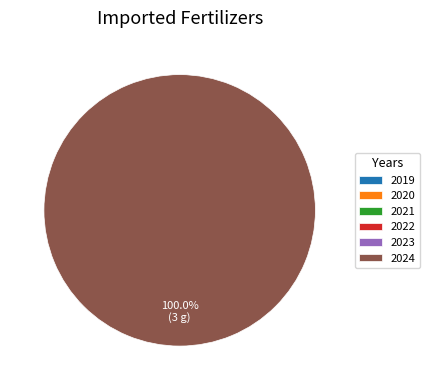

What is the change in value from 2023 to 2024?

+3